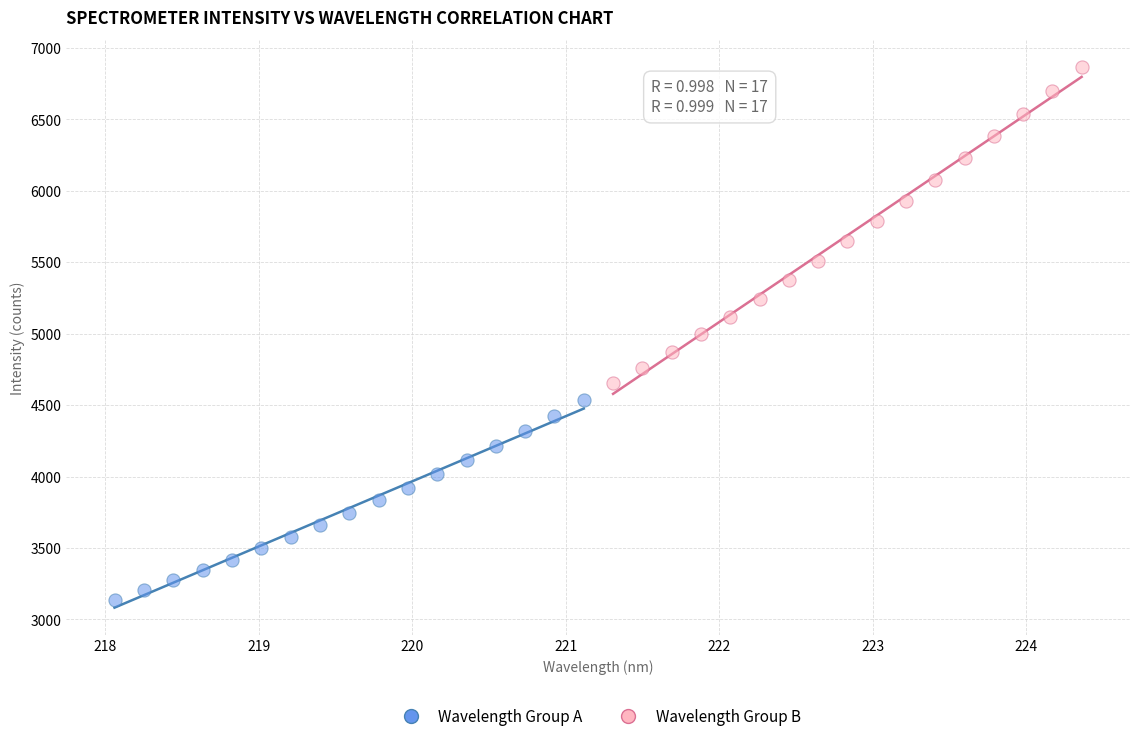

Which series contains the highest Y value?

Wavelength Group B